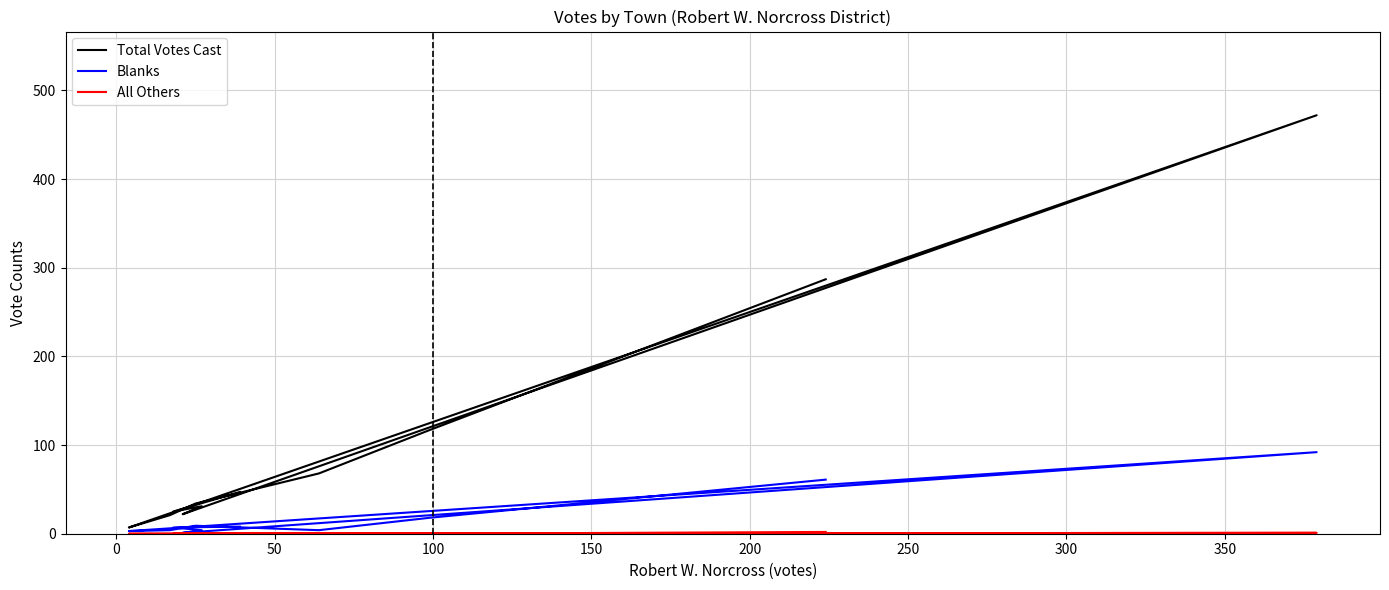

Count the All Others values in the range 0 to 1.

10